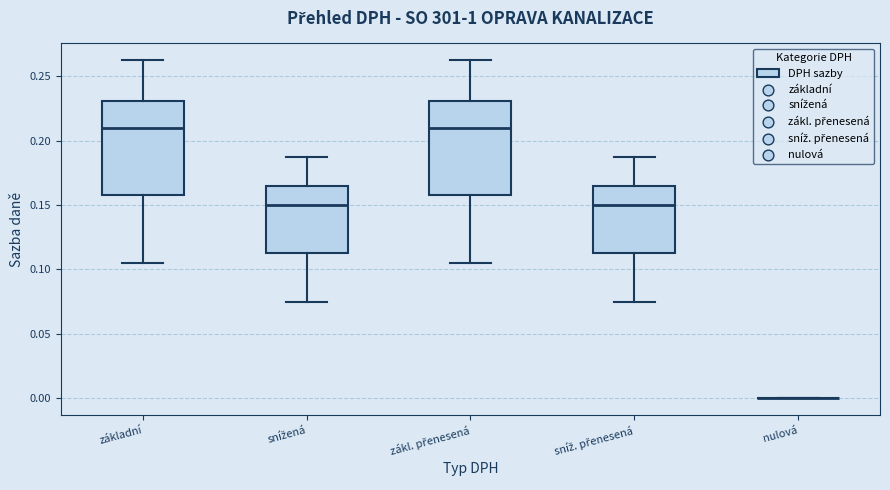

Reading left to right, read every box against the y-axis: the position of its median line, the range the box covers, and the ends of its whiskers. The values are not printed on the chart, so give them approximately, as read against the axis.

základní: median 0.210, box 0.160 to 0.230, whiskers 0.105 to 0.265
snížená: median 0.150, box 0.115 to 0.165, whiskers 0.075 to 0.190
zákl. přenesená: median 0.210, box 0.160 to 0.230, whiskers 0.105 to 0.265
sníž. přenesená: median 0.150, box 0.115 to 0.165, whiskers 0.075 to 0.190
nulová: box collapsed to a line at 0.000, whiskers 0.000 to 0.000